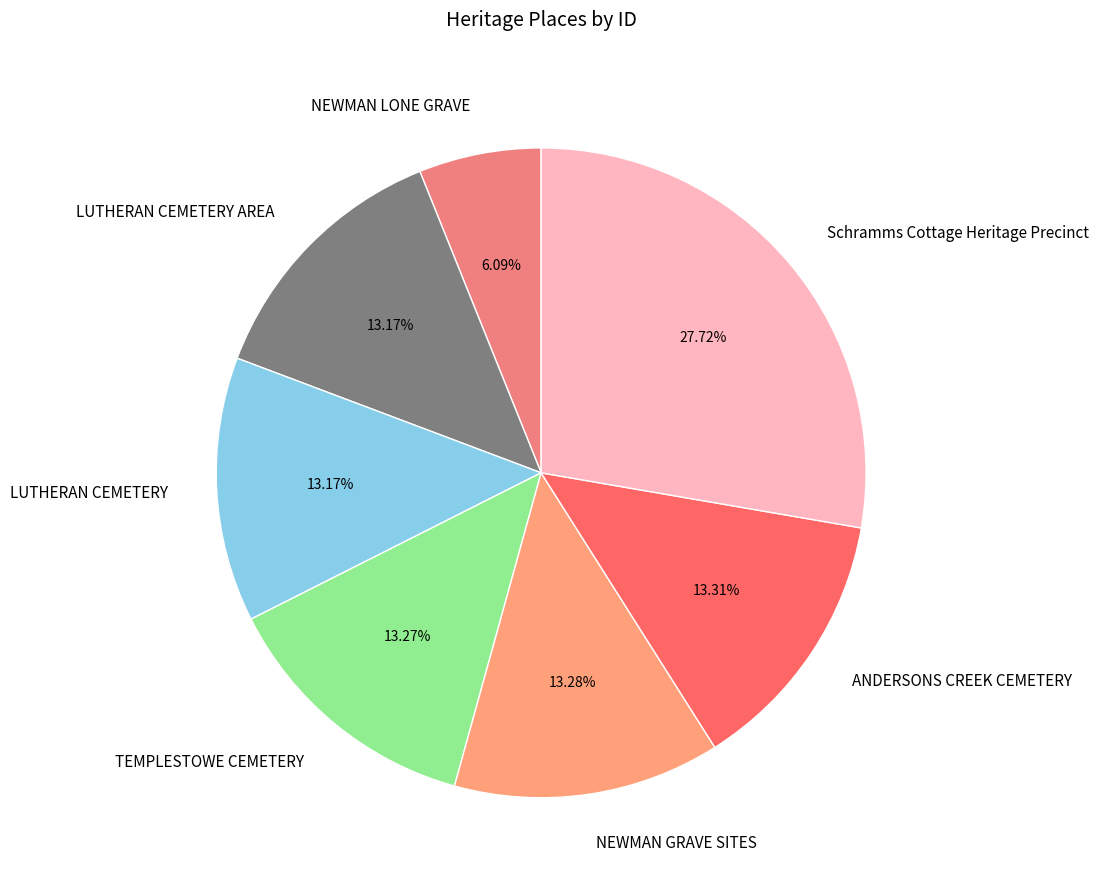

Is there a majority slice in this chart?

No